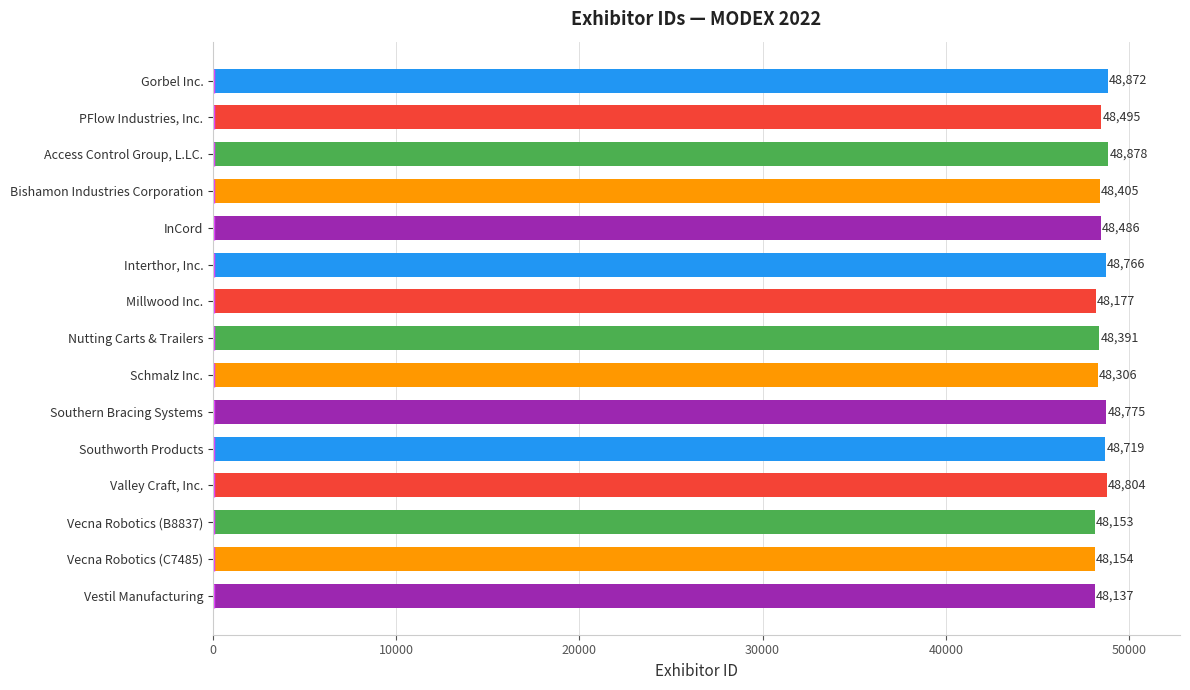

List the labels in order of value, largest first.

Access Control Group, L.LC., Gorbel Inc., Valley Craft, Inc., Southern Bracing Systems, Interthor, Inc., Southworth Products, PFlow Industries, Inc., InCord, Bishamon Industries Corporation, Nutting Carts & Trailers, Schmalz Inc., Millwood Inc., Vecna Robotics (C7485), Vecna Robotics (B8837), Vestil Manufacturing